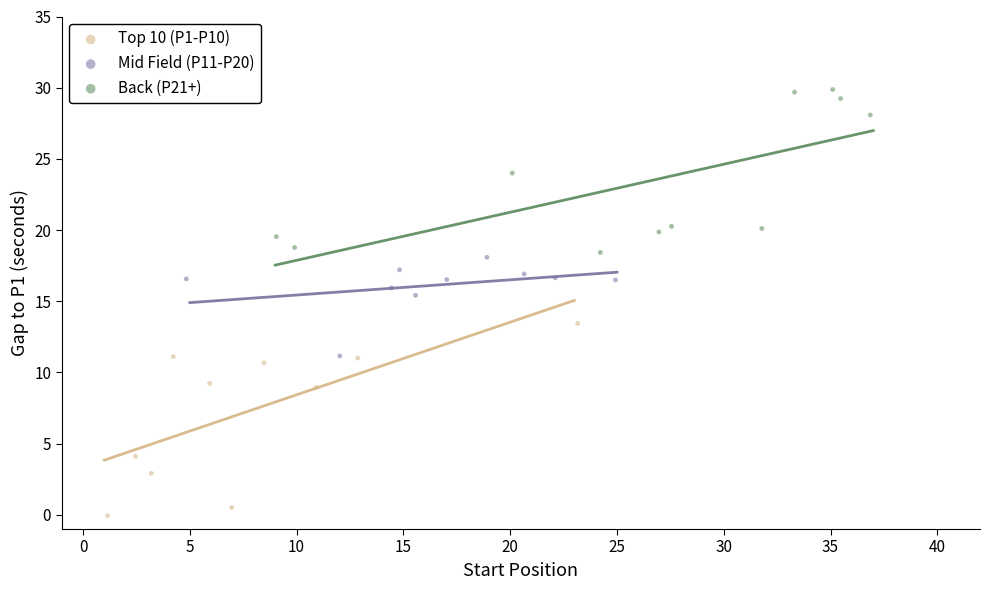

Which series contains the highest Y value?

Back (P21+)